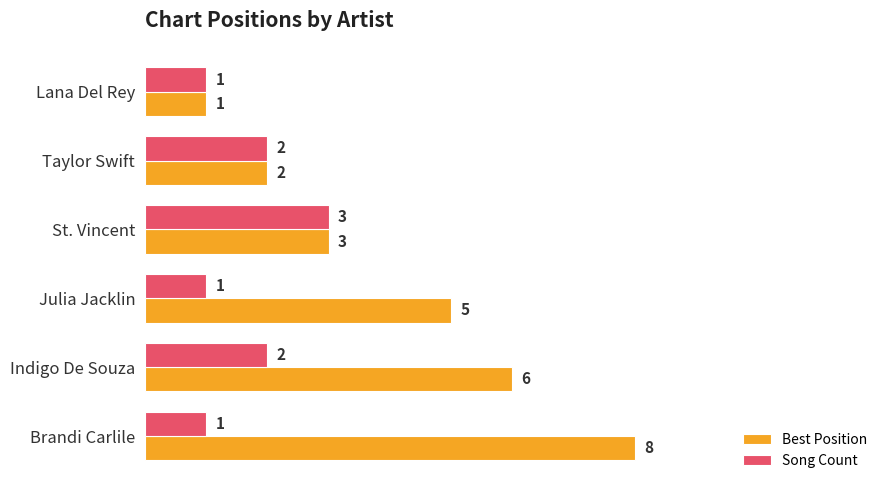

What is the average value of the Best Position series?

4